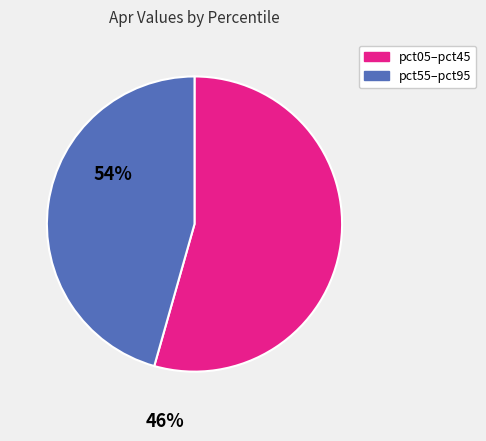

Count the number of slices in the pie.

2